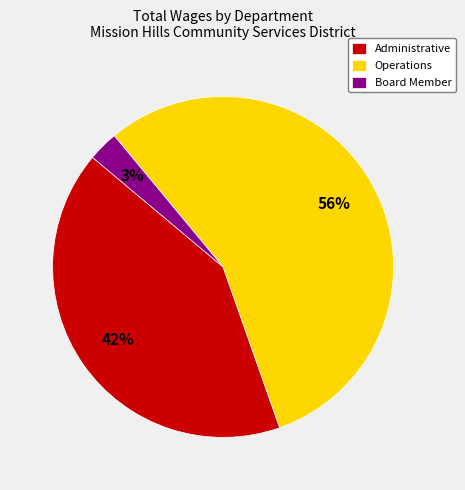

Does any single category account for the majority?

Yes